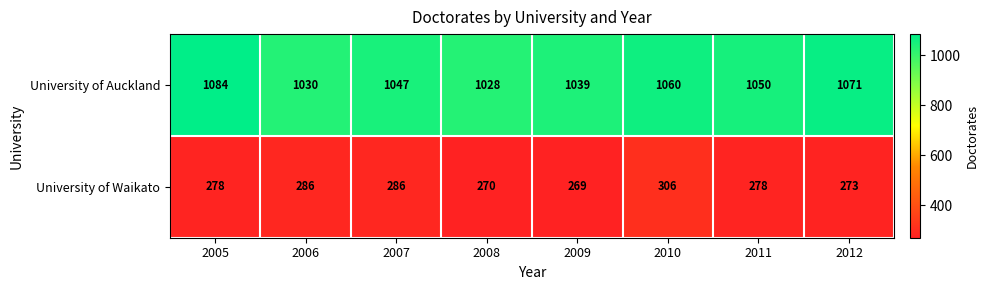

What value does the University of Auckland series have at 2009, to the nearest 5?

1040